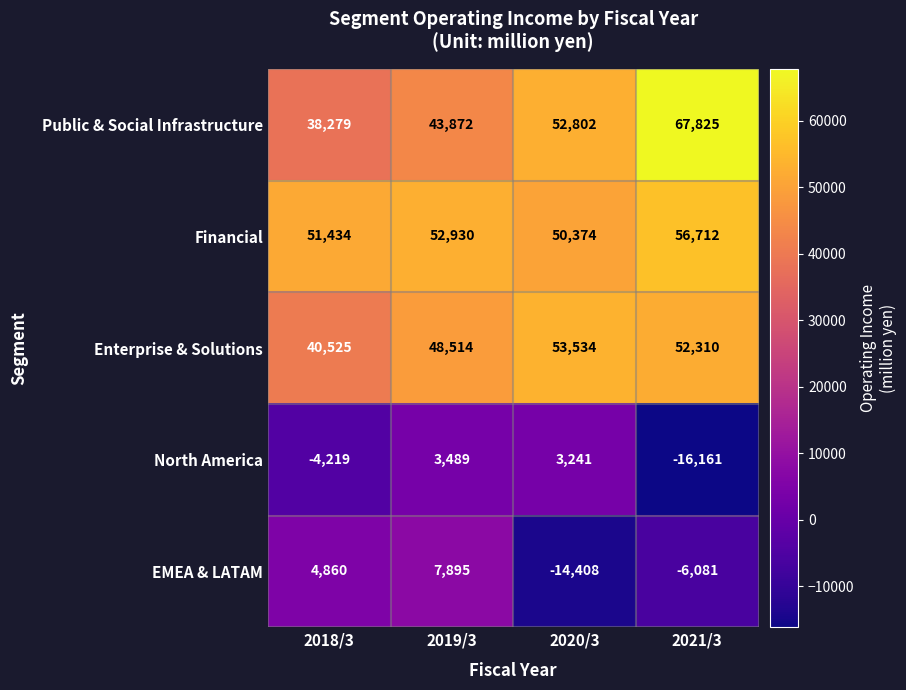

The Public & Social Infrastructure series shows 43872 at 2019/3. True or false?

True